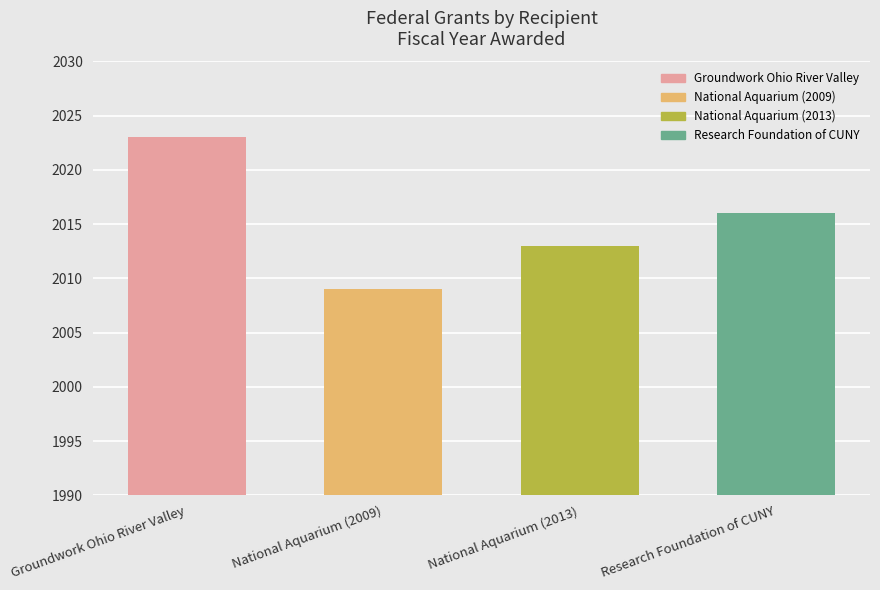

What is the value of the 4th bar from the left?

2016